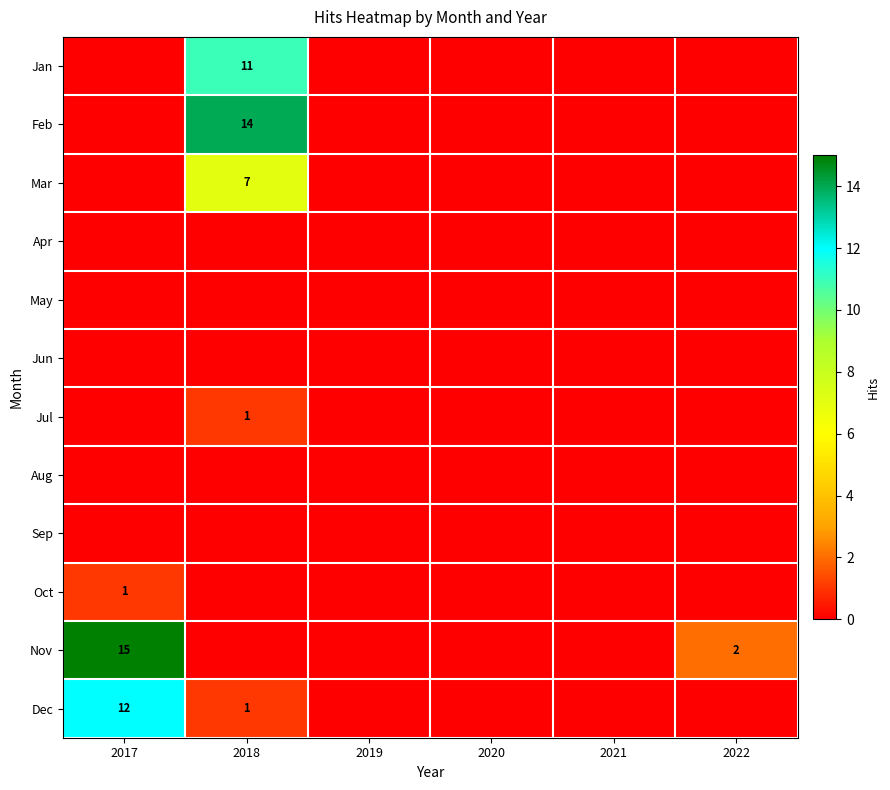

True or false: Feb has a value of 14 at 2018.

True